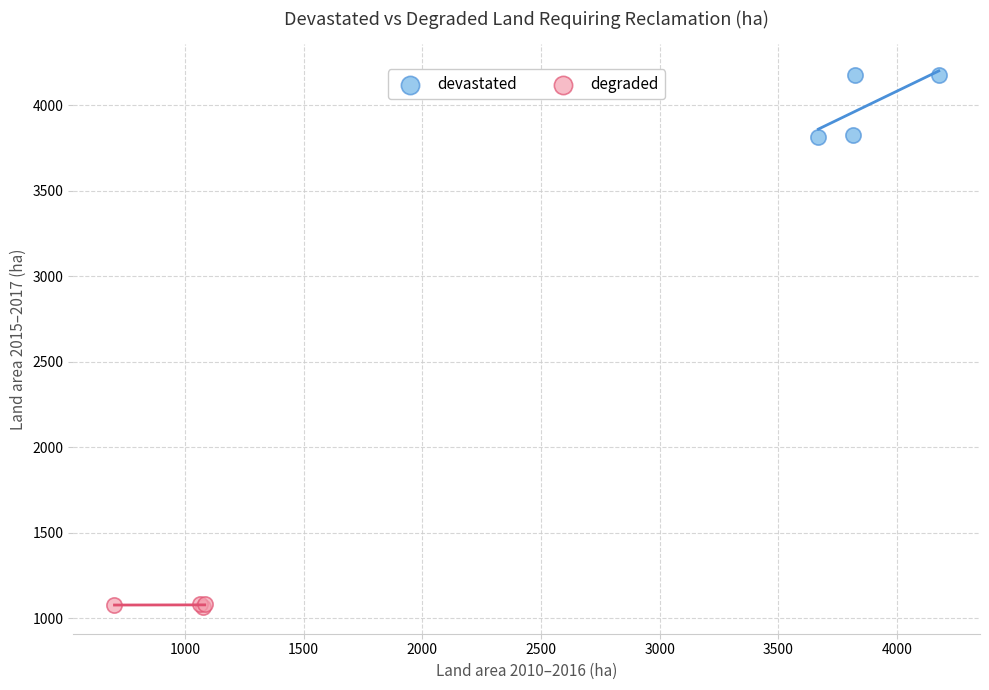

What are all the series names shown in the legend?

devastated, degraded